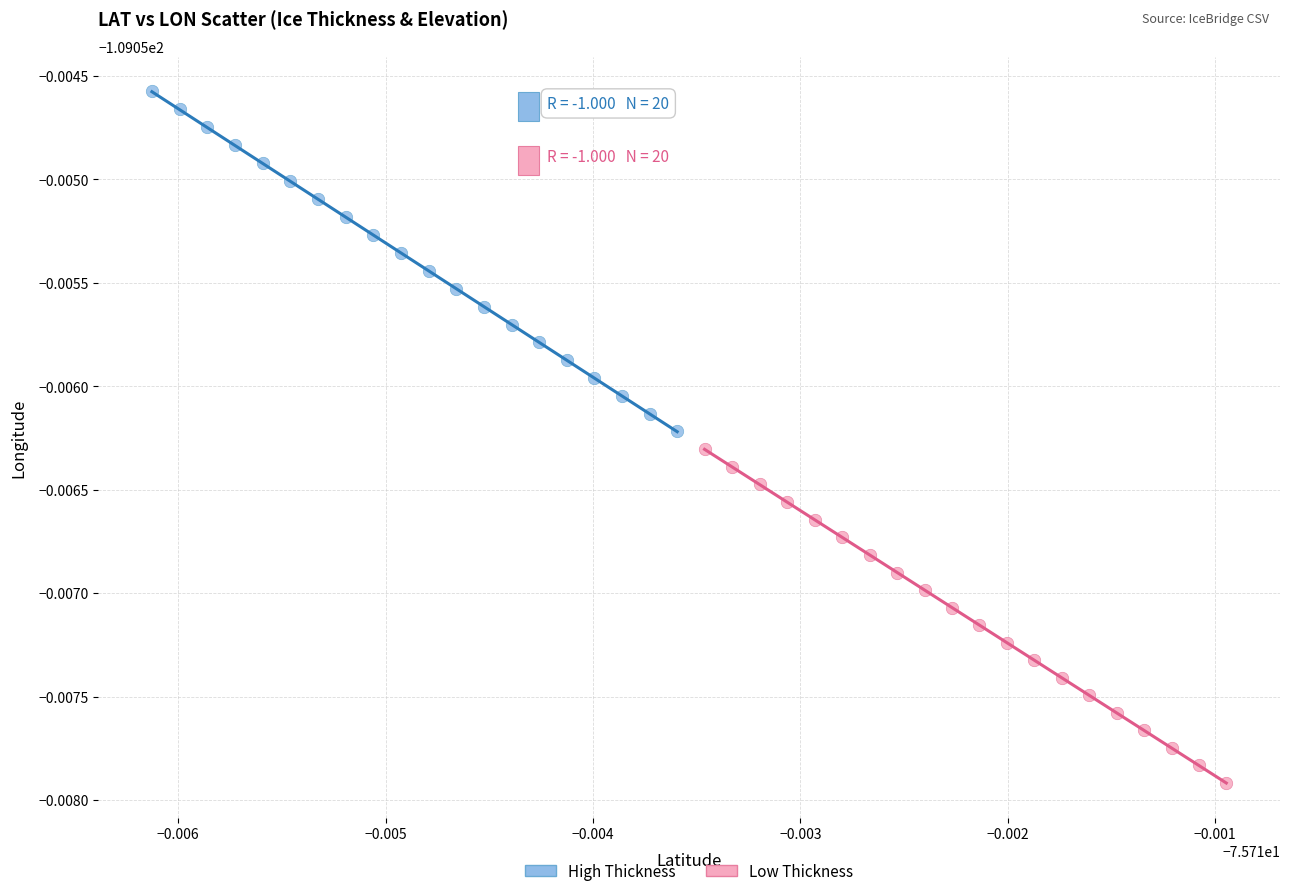

Which series reaches the minimum Y coordinate?

Low Thickness